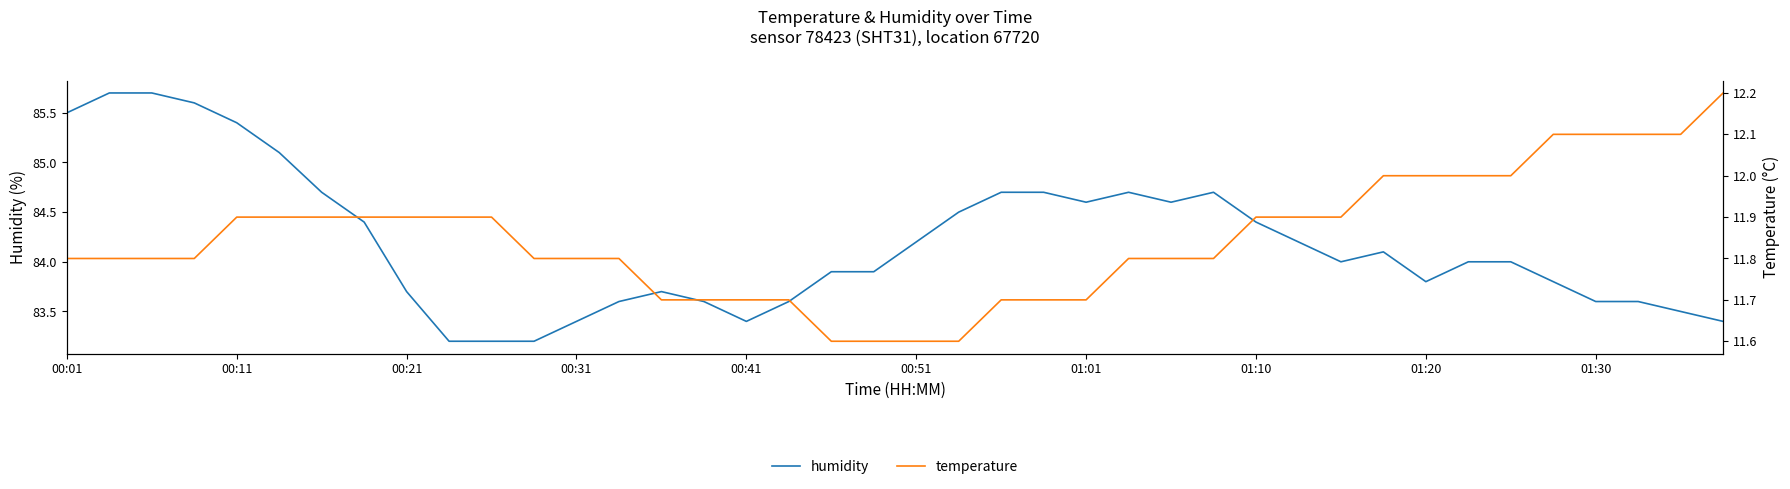

What is the value of the temperature point at the 8th from the left?

11.9